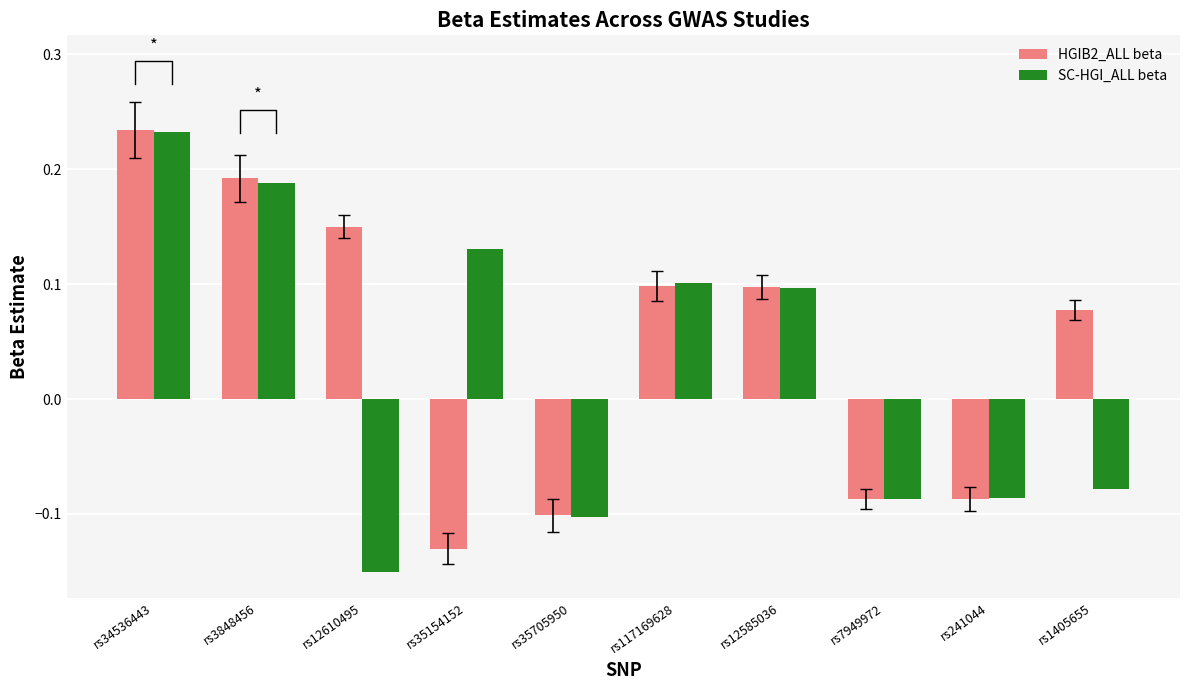

How many bars are there in each group?

2